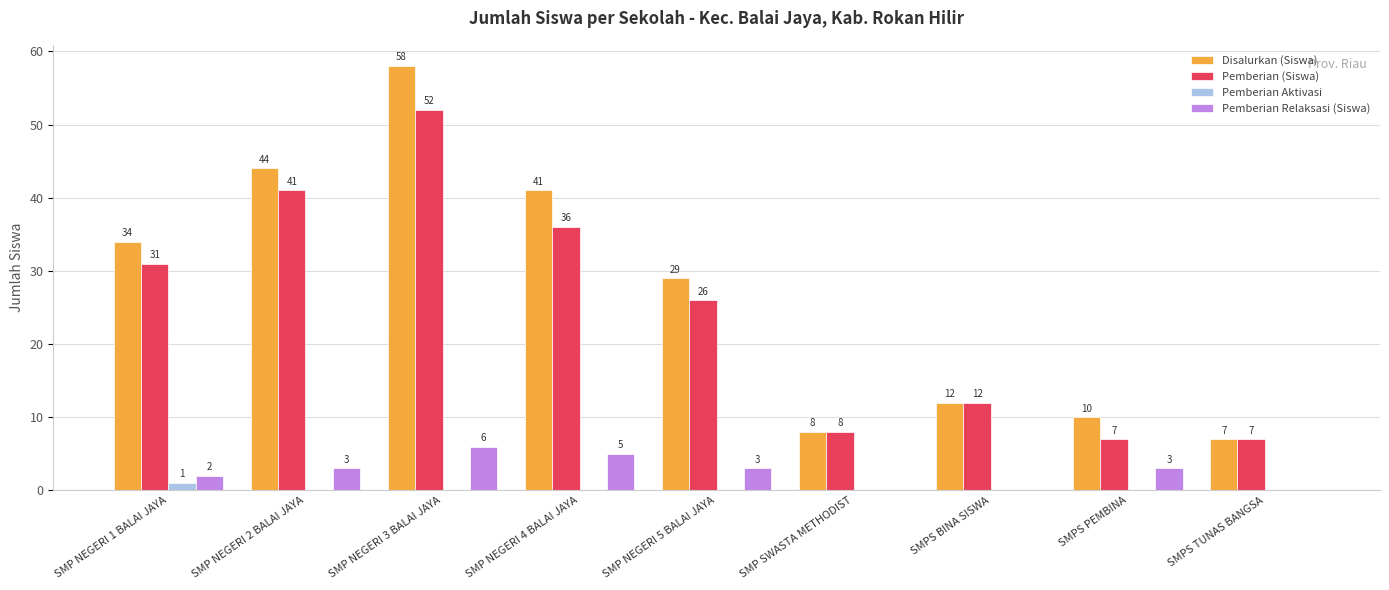

What is the sum of the Pemberian (Siswa) values at SMP NEGERI 1 BALAI JAYA and SMP SWASTA METHODIST?

39